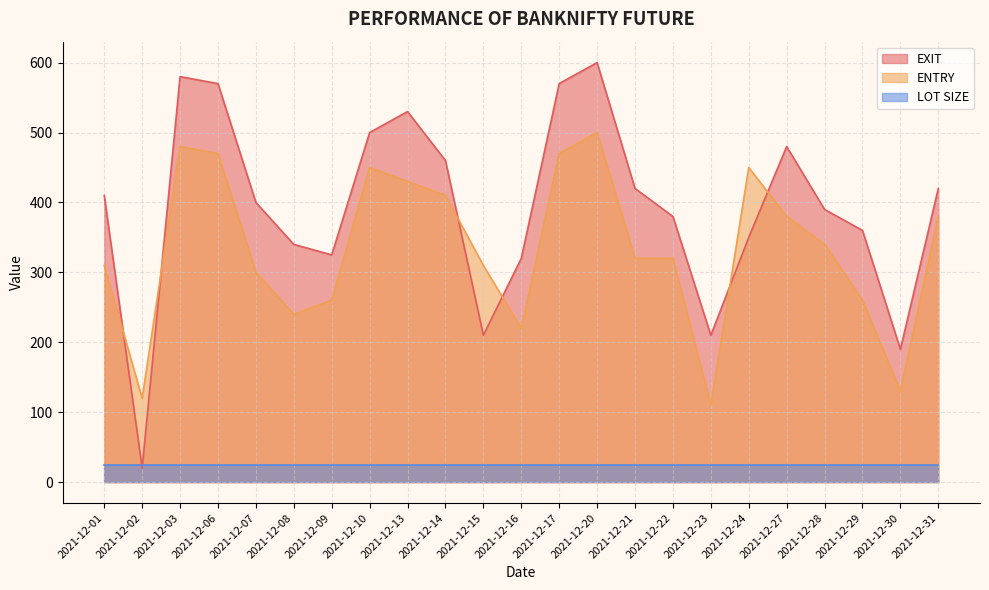

At how many categories does at least one series exceed 472?

7